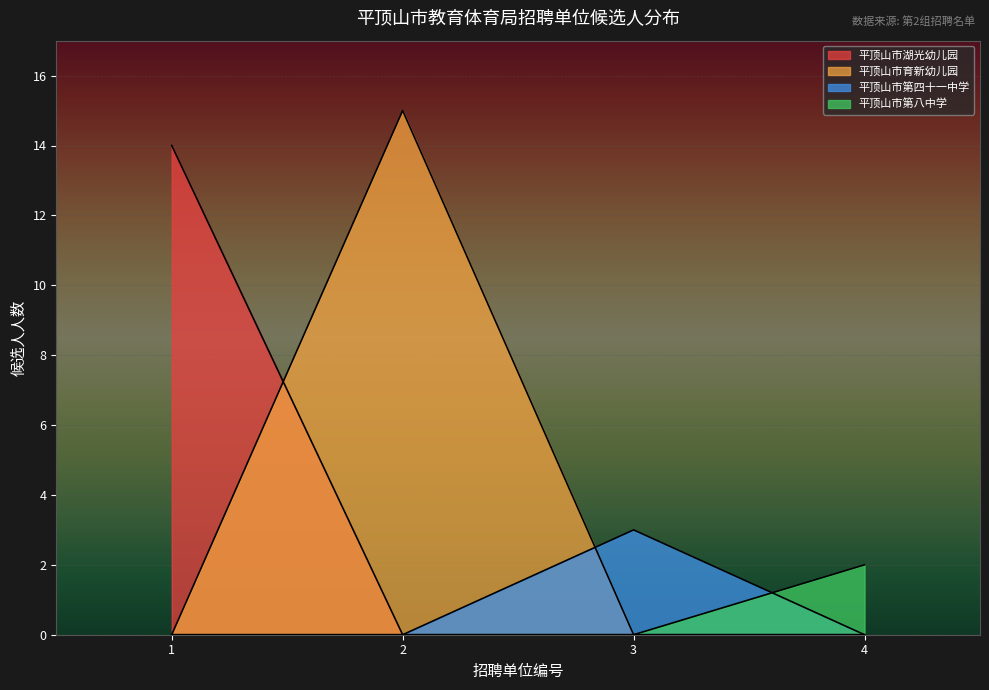

True or false: 育新幼儿园 and 湖光幼儿园 cross at least once.

True